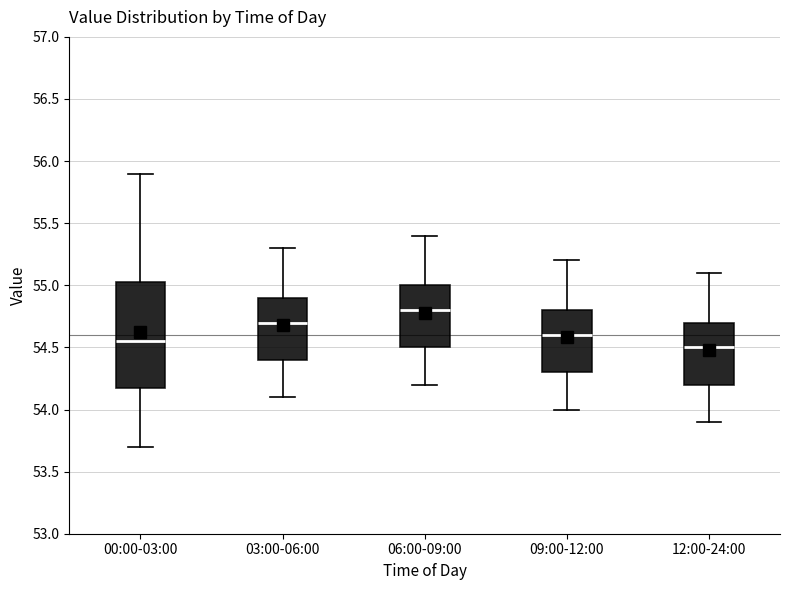

Comparing the boxes themselves (not the whiskers), which one is the tallest?

00:00-03:00